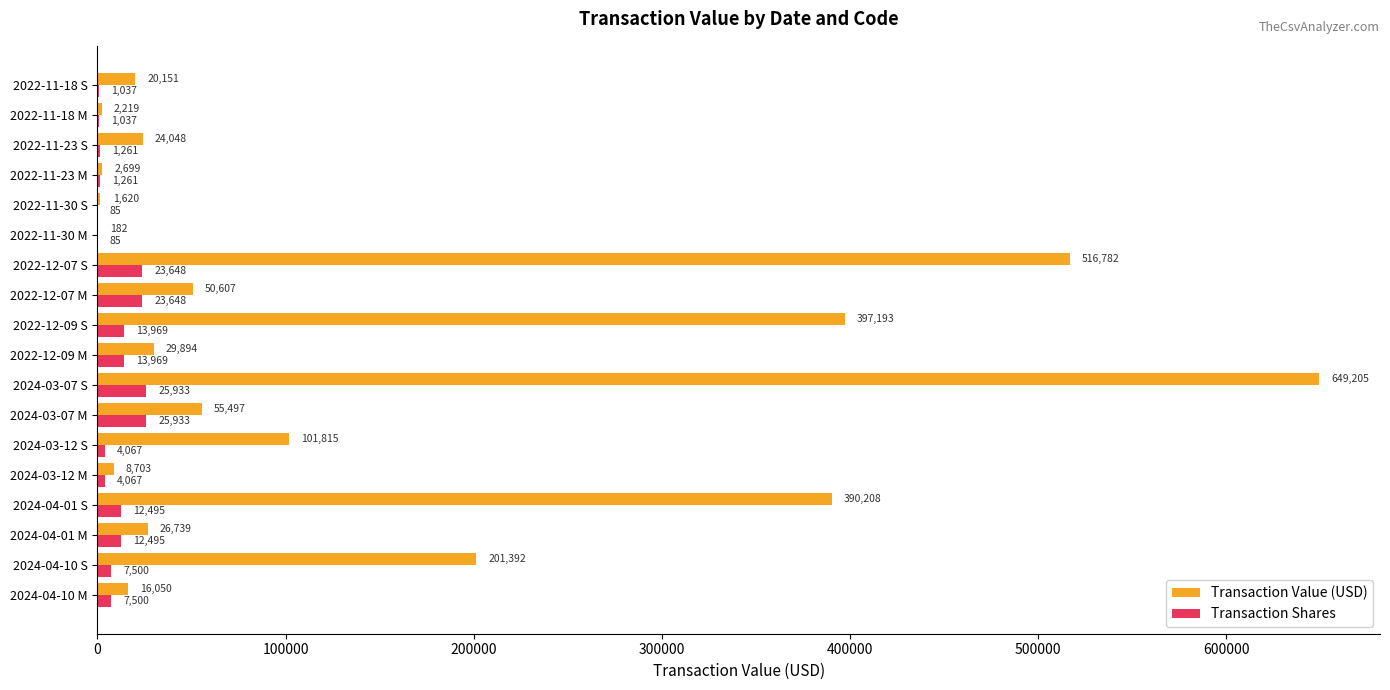

Which series changed the most between 2024-04-10 M and 2022-12-09 S?

Transaction Value (USD)